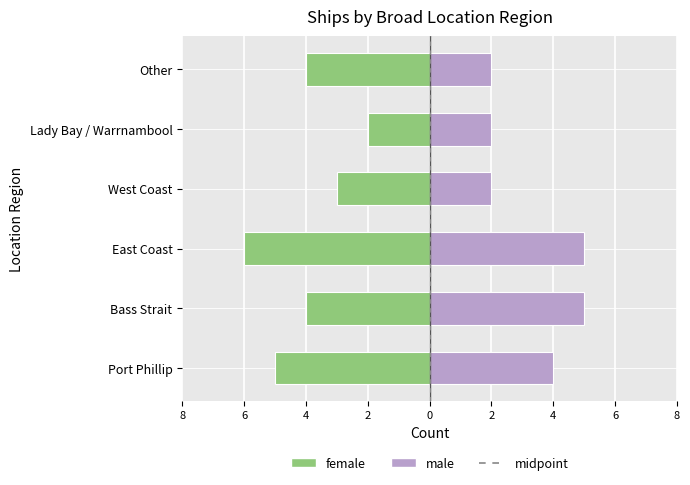

How many groups of bars are there?

6